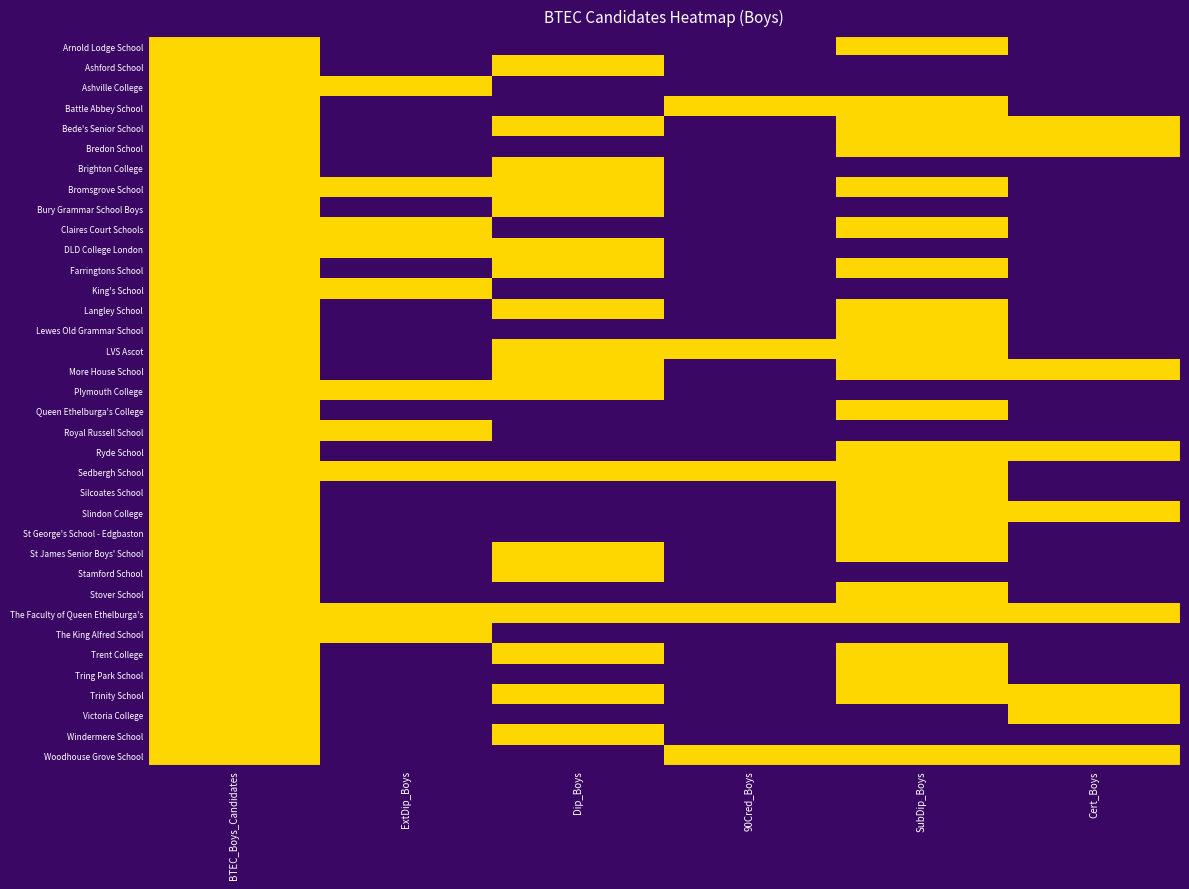

Which series changed the most between BTEC_Boys_Candidates and 90Cred_Boys?

Arnold Lodge School